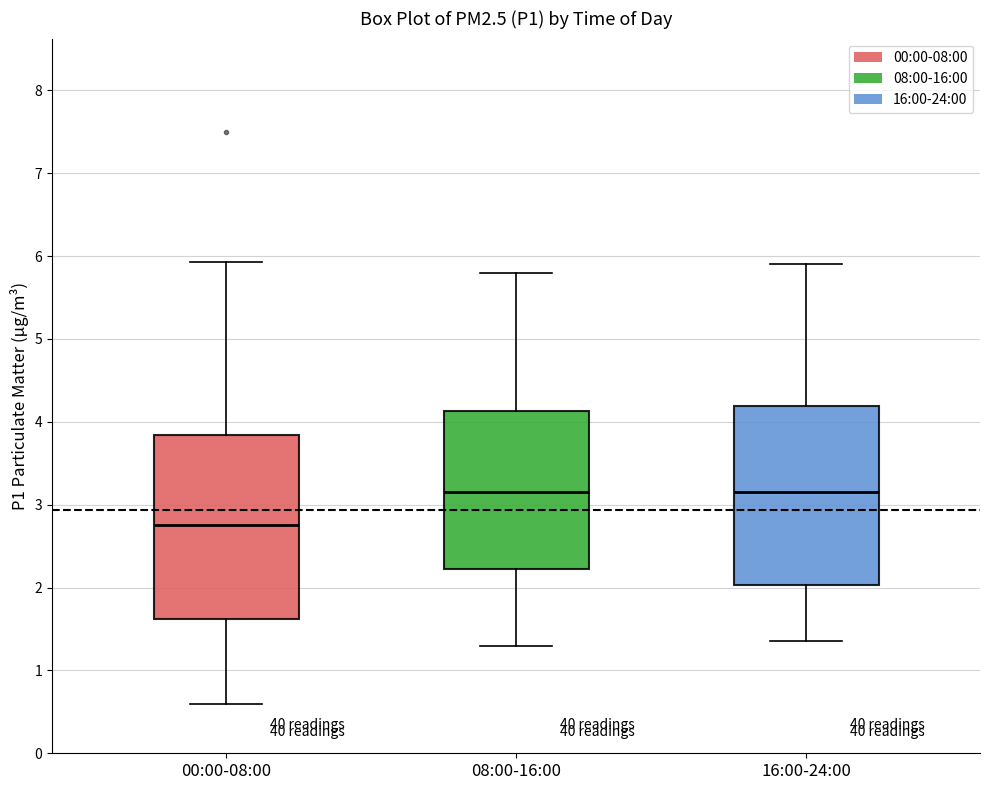

Where does the upper whisker of the box for 00:00-08:00 end on the y-axis? The values are not printed on the chart, so give them approximately, as read against the axis.

5.9